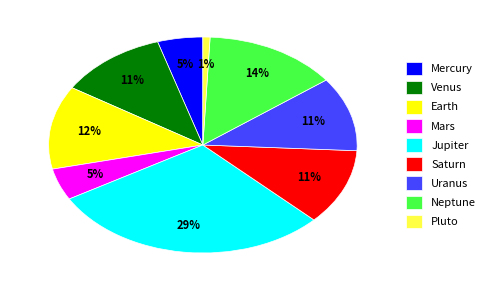

Does Earth represent more than half of the total?

No